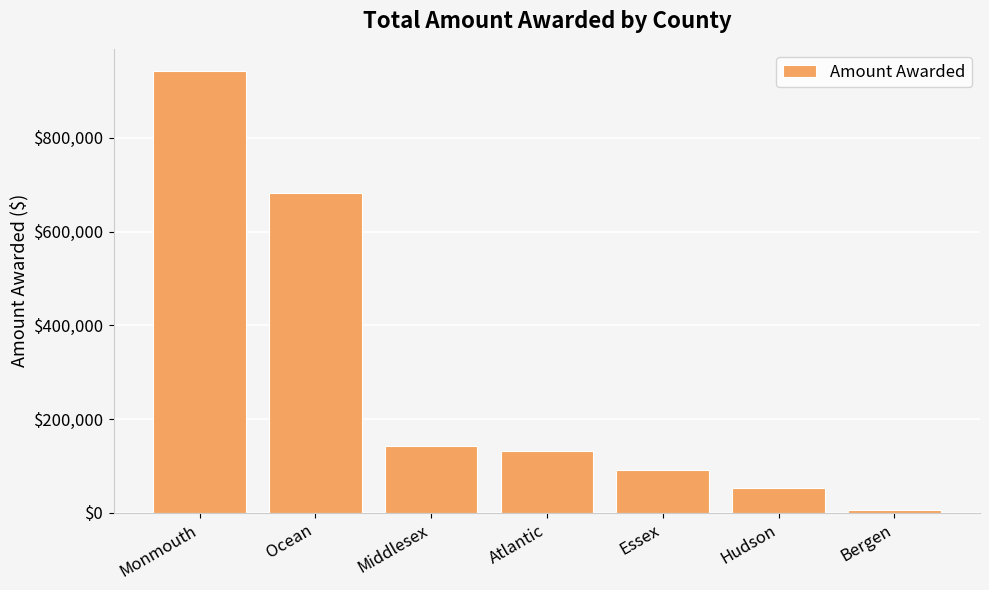

What is the change in value from Ocean to Middlesex?

-540307.6